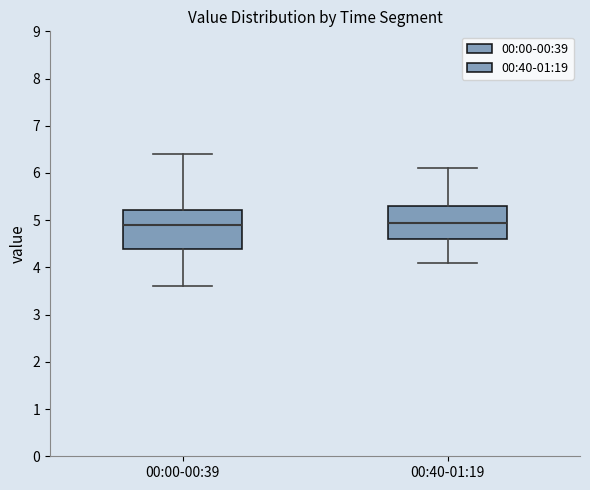

Reading left to right, read every box against the y-axis: the position of its median line, the range the box covers, and the ends of its whiskers. The values are not printed on the chart, so give them approximately, as read against the axis.

00:00-00:39: median 4.9, box 4.4 to 5.2, whiskers 3.6 to 6.4
00:40-01:19: median 5.0, box 4.6 to 5.3, whiskers 4.1 to 6.1